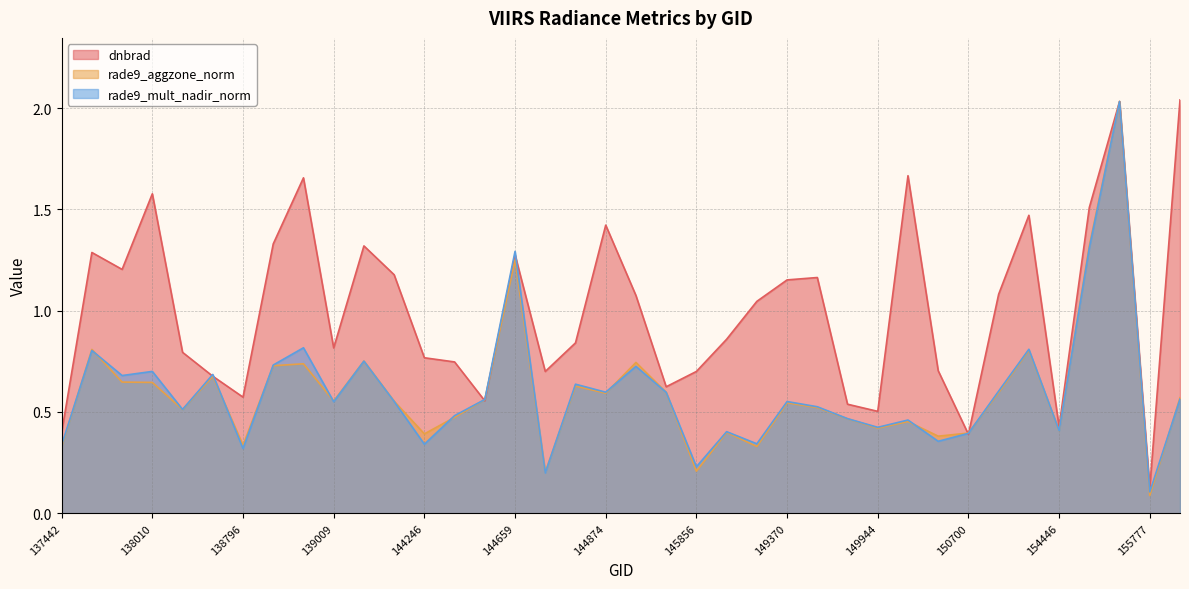

What are all the series names shown in the legend?

dnbrad, rade9_aggzone_norm, rade9_mult_nadir_norm